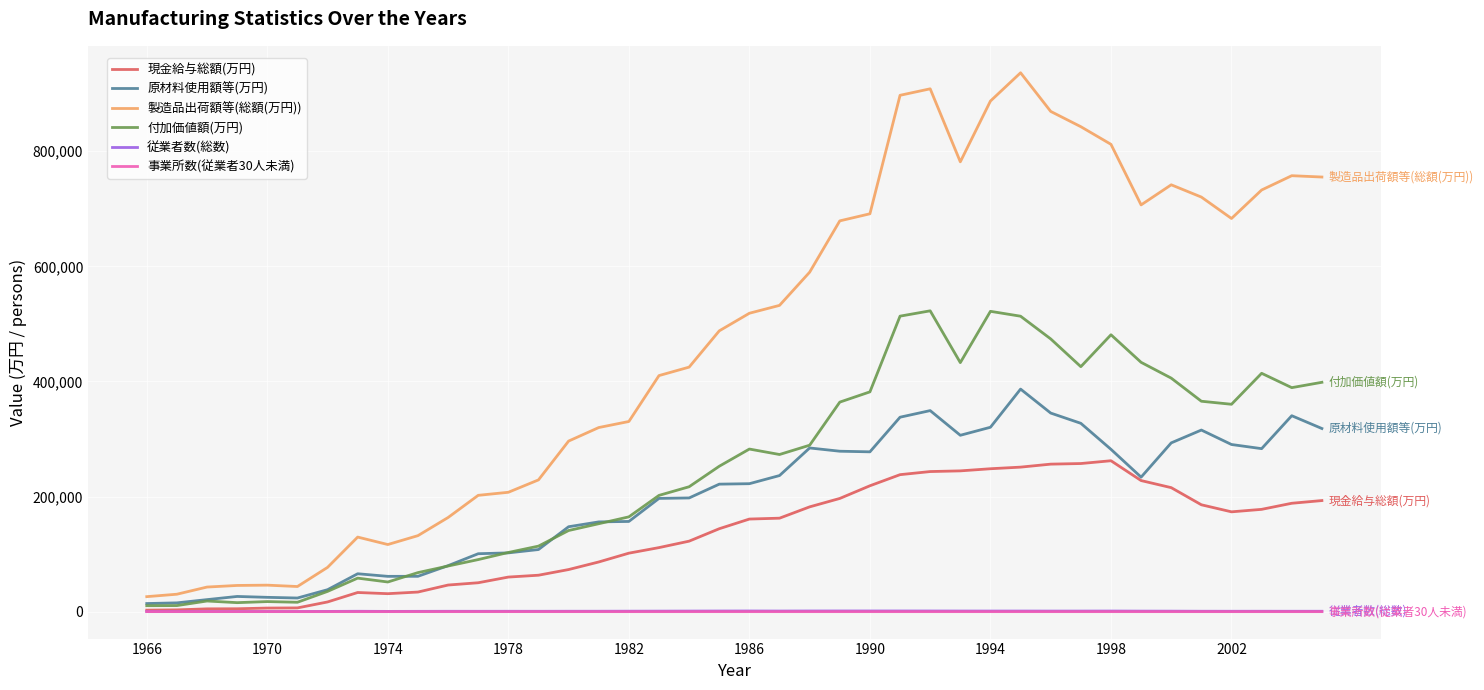

What is the highest value of the 付加価値額(万円) series?

522664